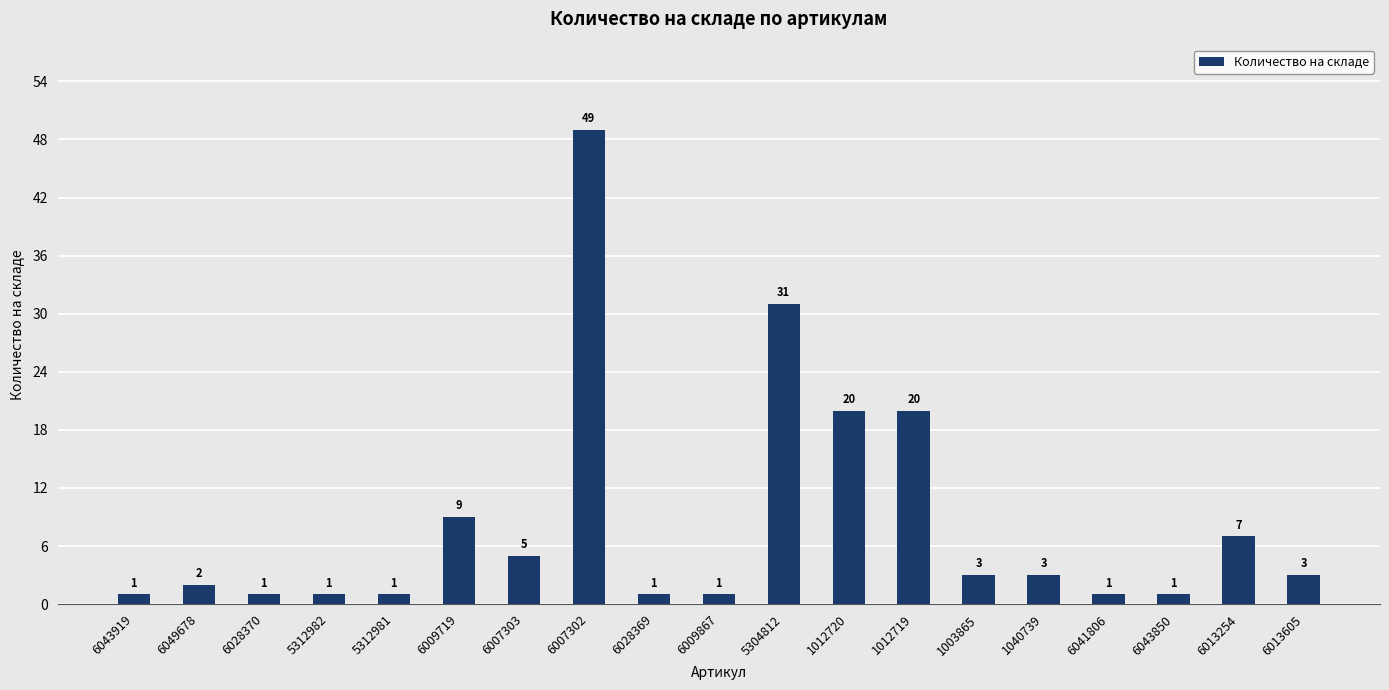

Which label corresponds to the largest value in the chart?

6007302